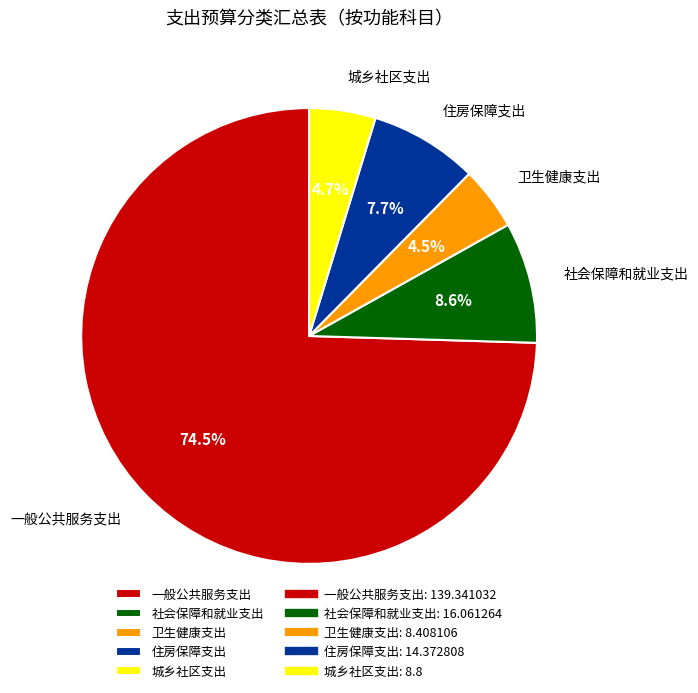

What percentage is the 城乡社区支出 slice, to the nearest percent?

5%